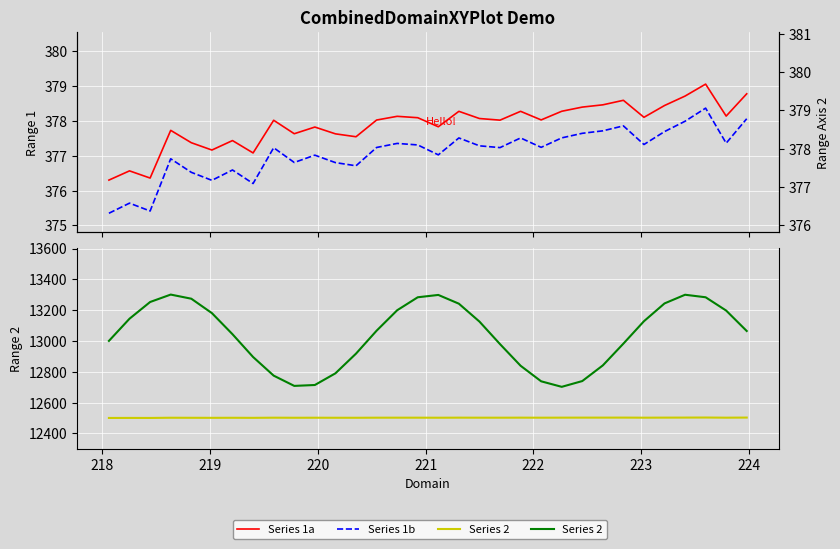

What is the maximum value shown in the chart?

13301.0